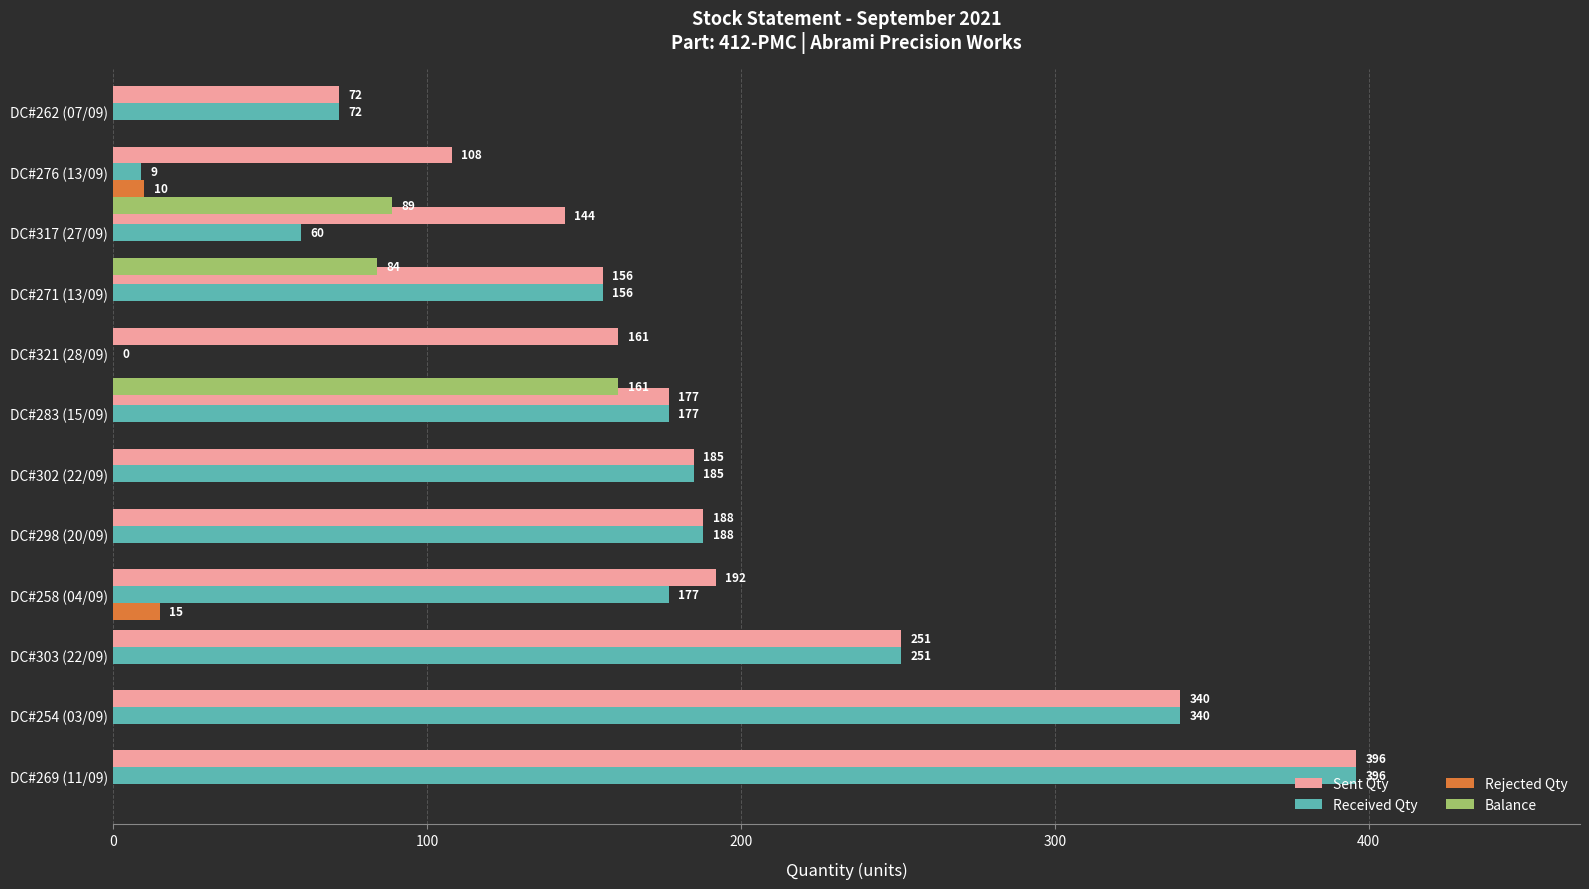

How many values in Rejected Qty are above zero?

2